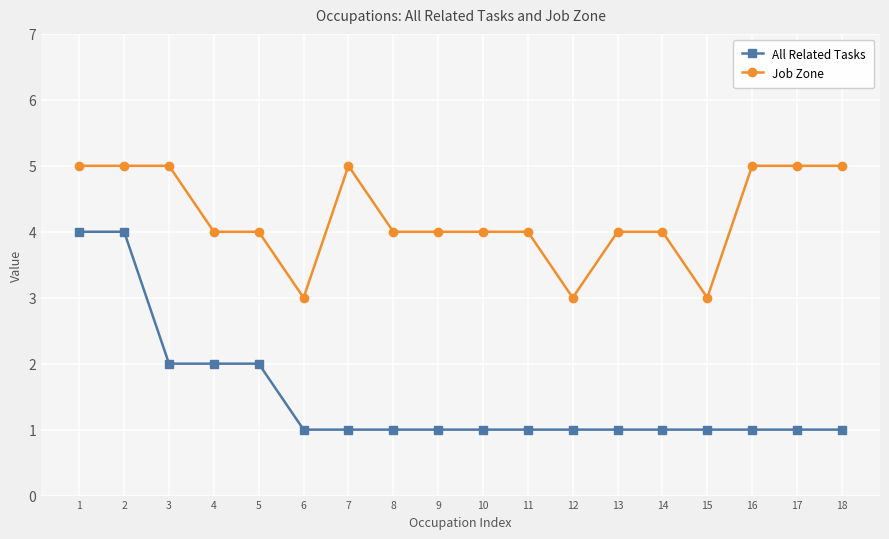

What value does the Job Zone series have at 3?

5